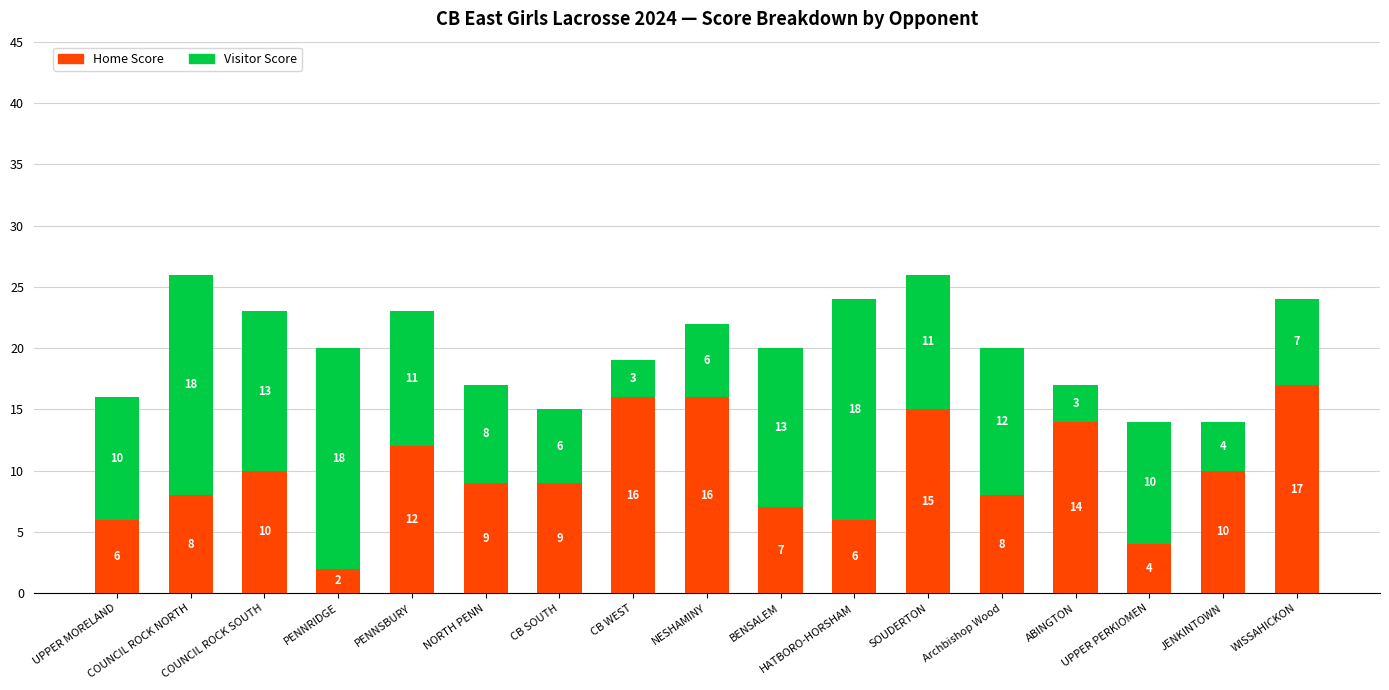

What is the total value across all series at CB SOUTH?

15